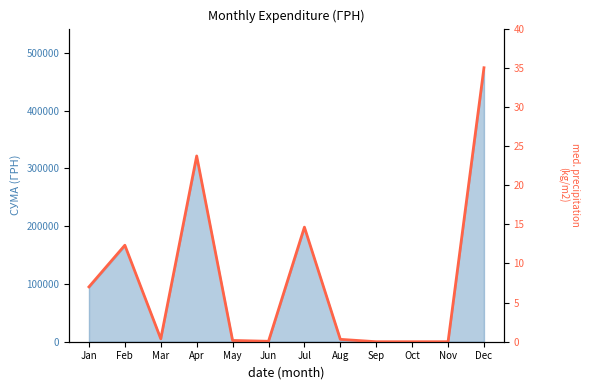

What is the change in value from May to Aug?

+0.1